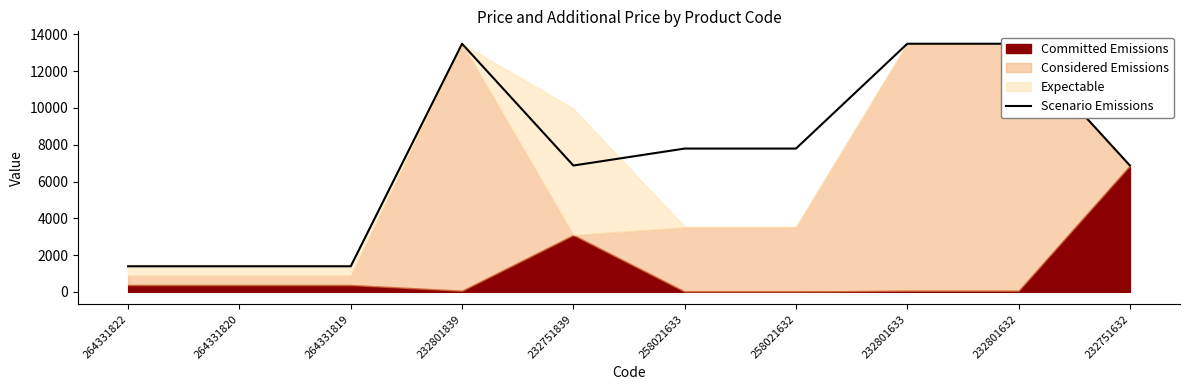

How many points are higher than both their immediate neighbors (excluding endpoints)?

1